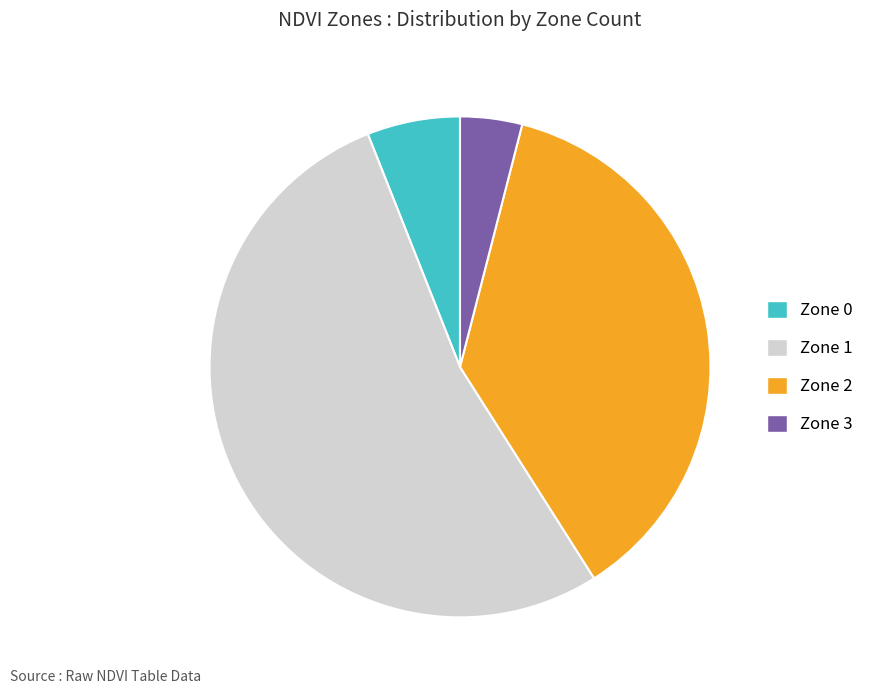

Does Zone 3 represent more than half of the total?

No